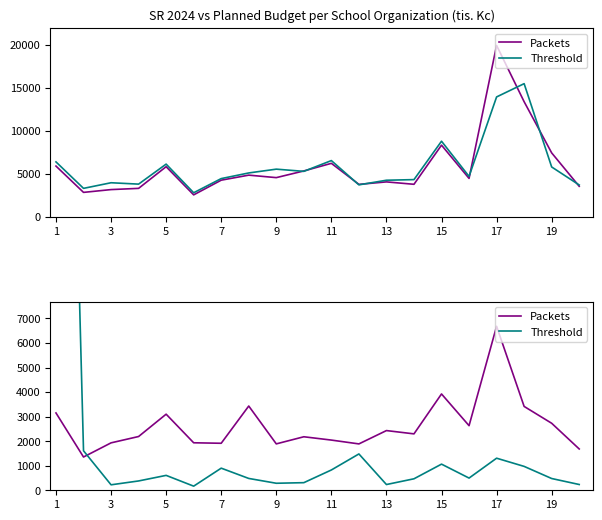

At which label is Packets closest to 4017?

15